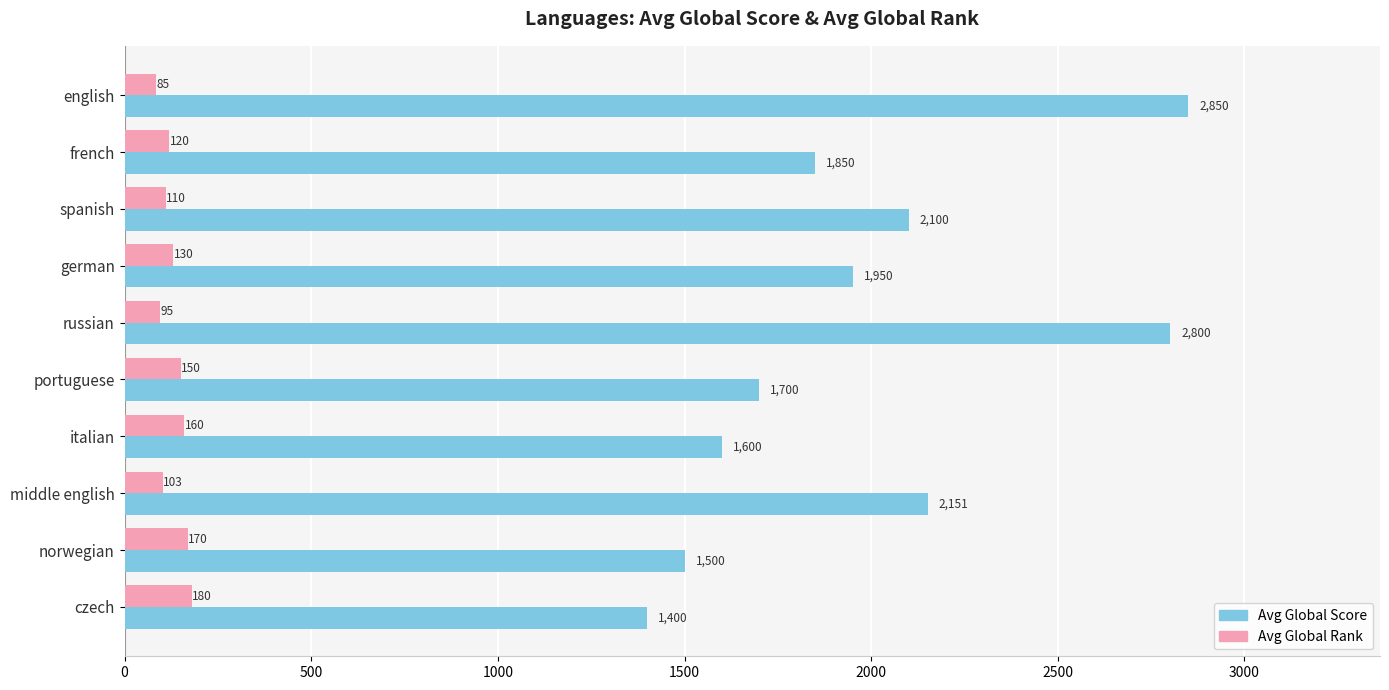

Is it true that Avg Global Score equals 1950 at german?

True